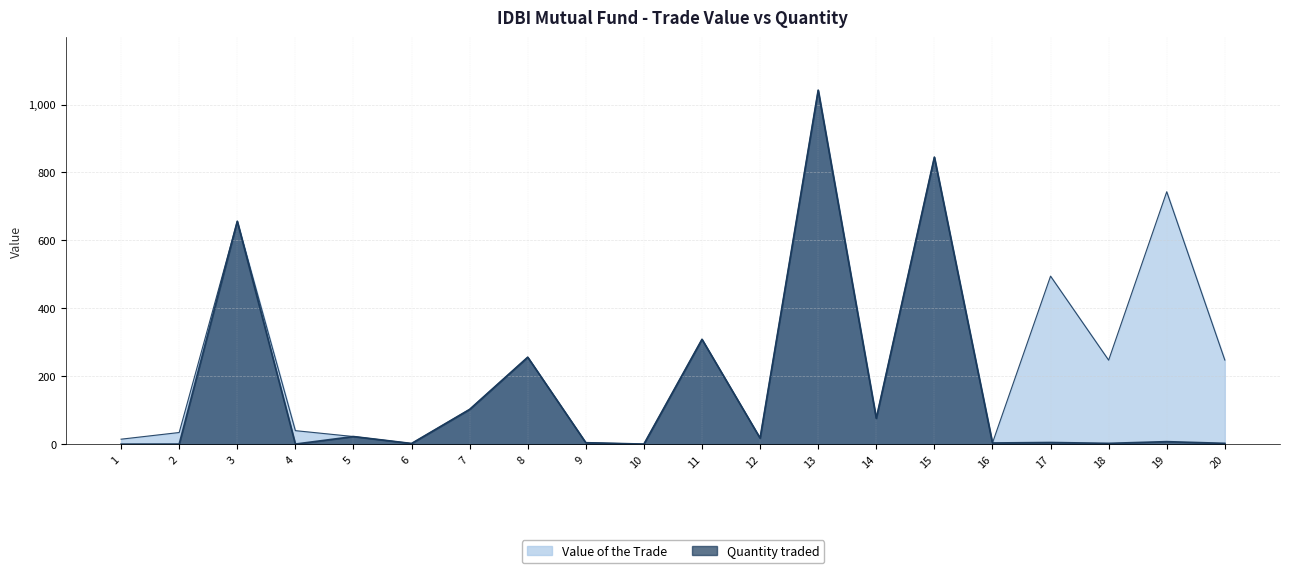

Reading left to right, transcribe all the data shown in this chart.

Value of the Trade: 14734750.0	34381083.0	656382264.8	39874040.0	22517920.6	2056996.4	102464985.7	256117449.3	4374050.1	297401.5	308778807.4	17813540.2	1042332776.5	76123548.4	845153849.8	3600505.6	494812500.0	247401000.0	743265000.0	247749000.0
Quantity traded: 149948.3	349879.5	656382264.8	399862.2	22517920.6	2056996.4	102464985.7	256117449.3	4374050.1	297401.5	308778807.4	17813540.2	1042332776.5	76123548.4	845153849.8	3600505.6	4998278.1	2499139.0	7497417.1	2499139.0